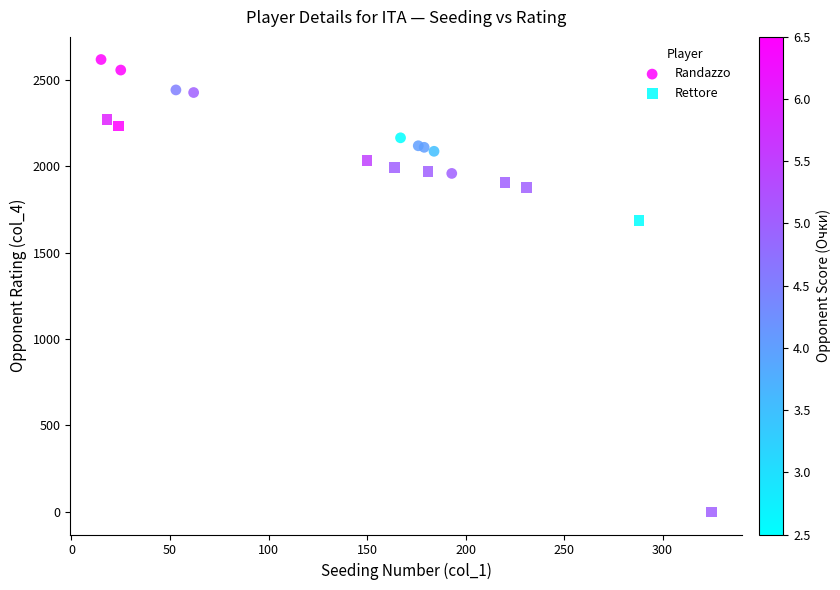

Which series contains the highest Y value?

Randazzo